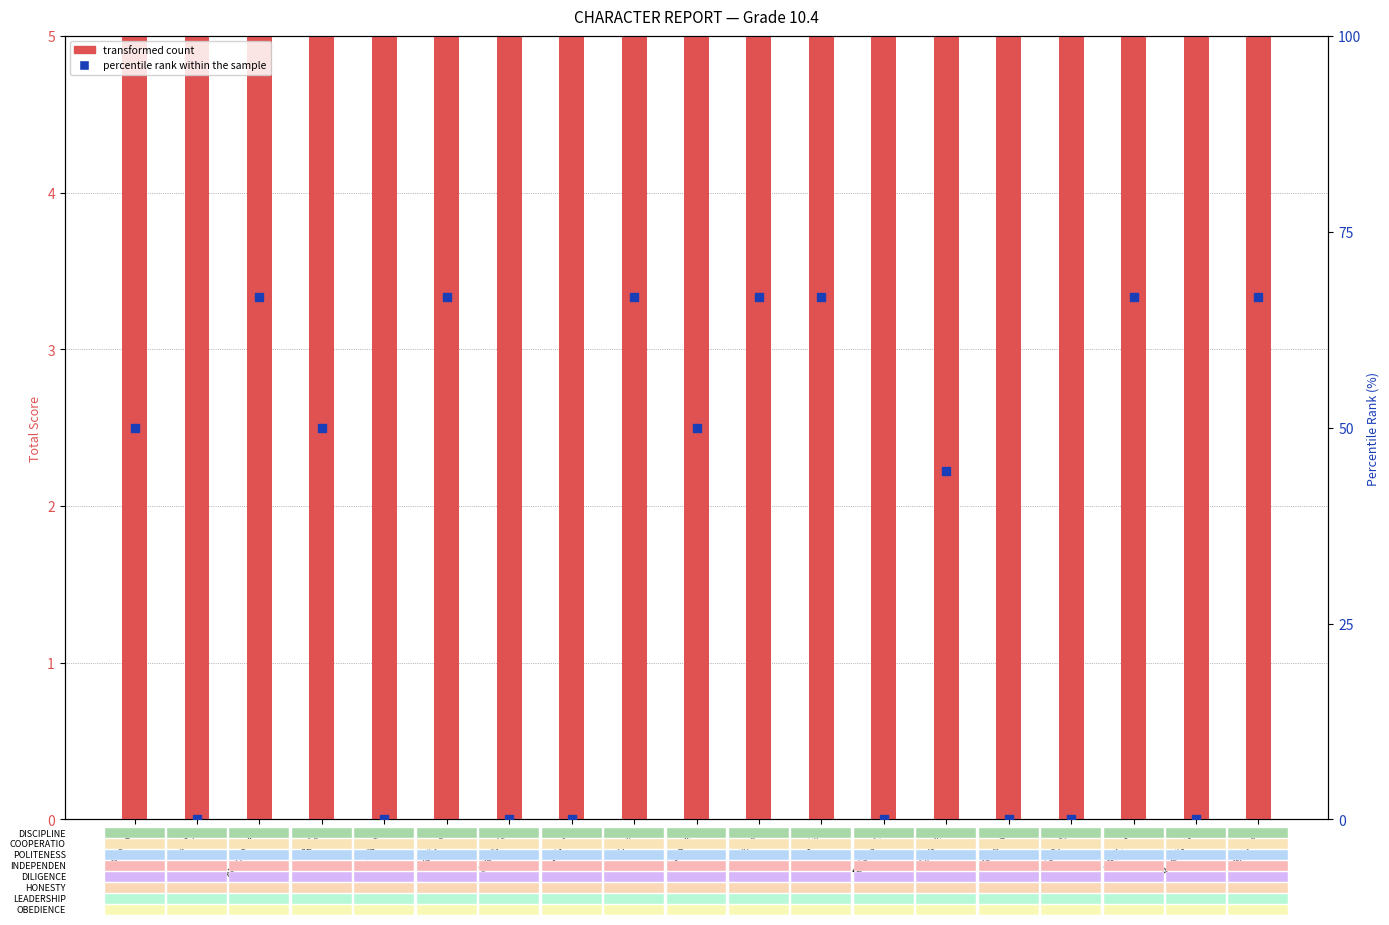

At how many categories does at least one series exceed 1?

19